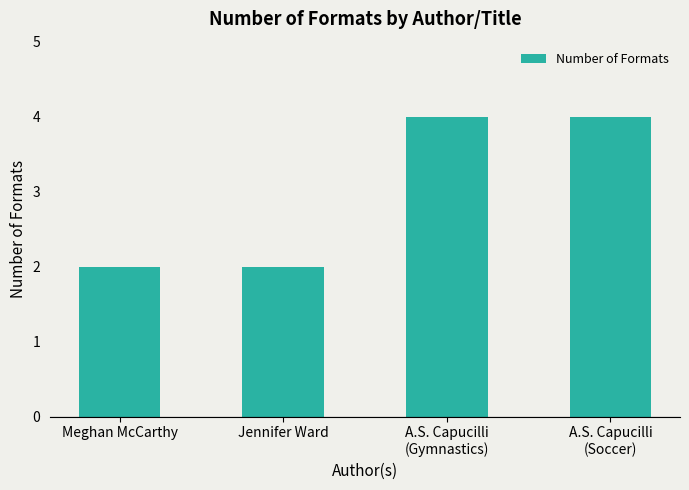

What is the label of the 1st bar from the left?

Meghan McCarthy